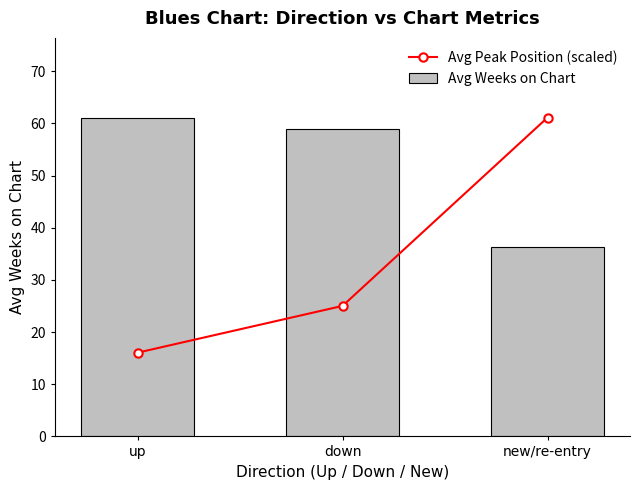

What is the difference between the highest and lowest values at new/re-entry?

24.9